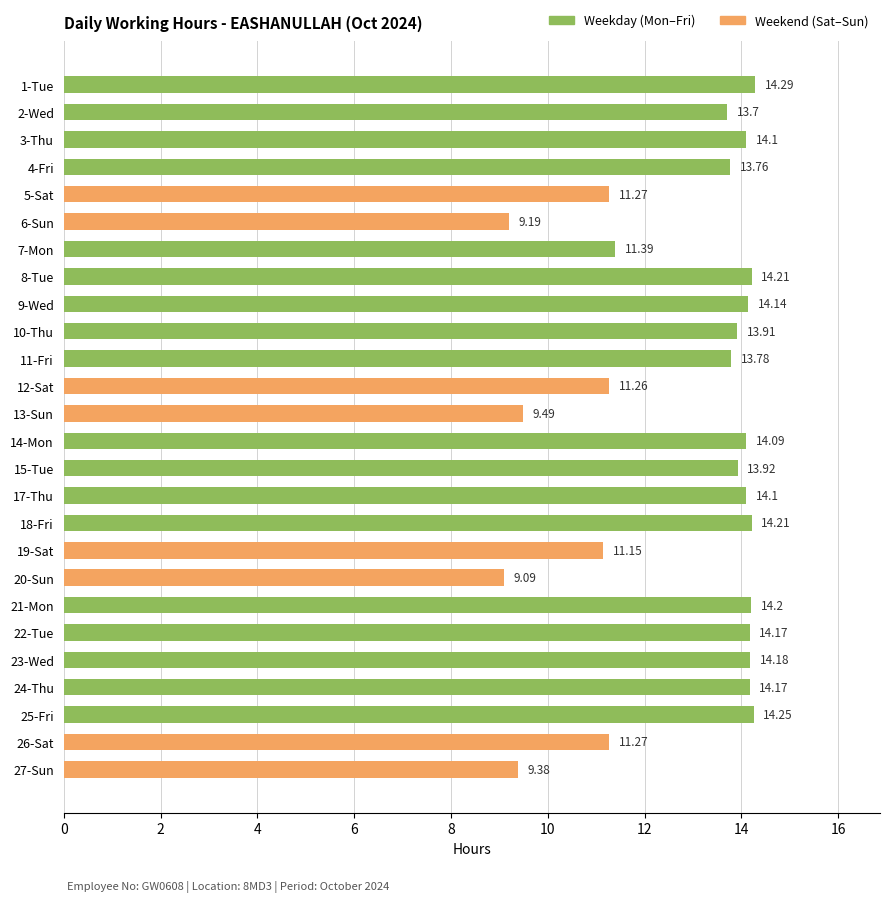

What is the ratio of the value at 25-Fri to the value at 6-Sun?

1.6